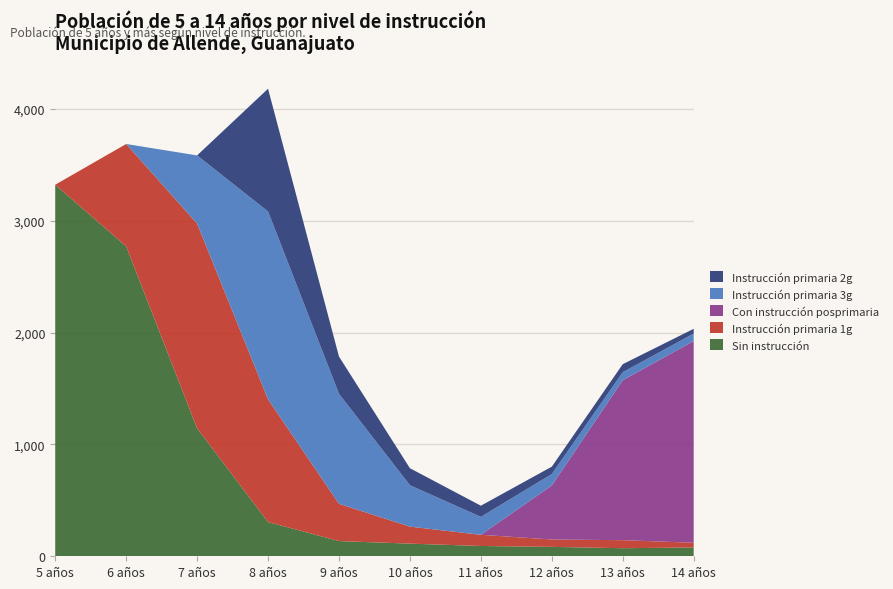

Reading left to right, transcribe all the data shown in this chart.

Sin instrucción: 5 años=3321	6 años=2770	7 años=1144	8 años=306	9 años=136	10 años=113	11 años=92	12 años=84	13 años=72	14 años=79
Instrucción primaria 1g: 5 años=0	6 años=915	7 años=1830	8 años=1097	9 años=333	10 años=152	11 años=100	12 años=66	13 años=72	14 años=42
Con instrucción posprimaria: 5 años=0	6 años=0	7 años=0	8 años=0	9 años=0	10 años=0	11 años=0	12 años=483	13 años=1430	14 años=1803
Instrucción primaria 3g: 5 años=0	6 años=0	7 años=609	8 años=1679	9 años=983	10 años=370	11 años=160	12 años=102	13 años=71	14 años=67
Instrucción primaria 2g: 5 años=0	6 años=0	7 años=0	8 años=1097	9 años=333	10 años=152	11 años=100	12 años=66	13 años=72	14 años=42